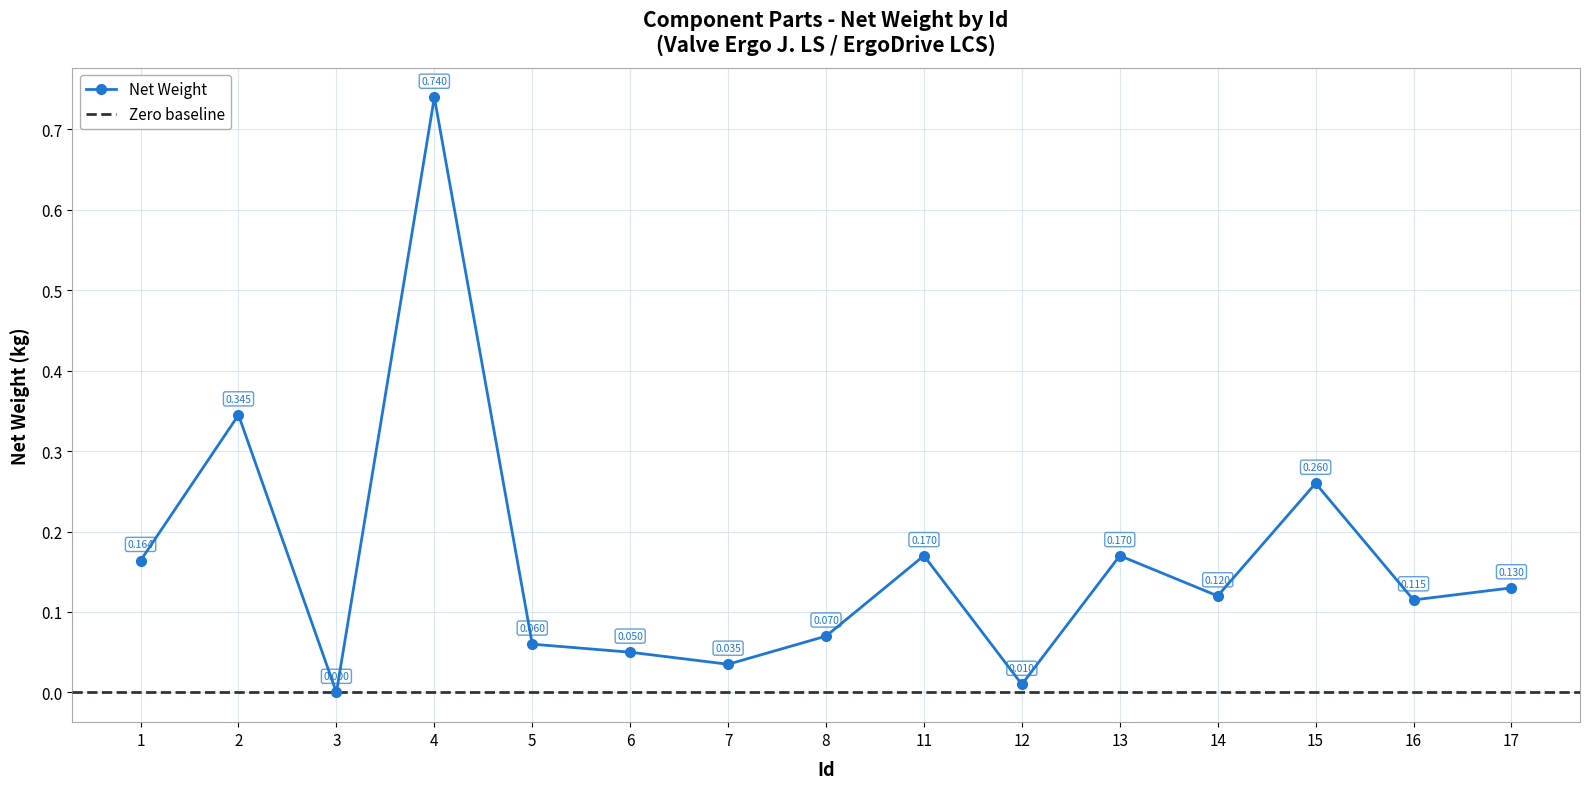

Reading left to right, extract all data points from this chart.

1=0.2	2=0.3	3=0.0	4=0.7	5=0.1	6=0.1	7=0.0	8=0.1	11=0.2	12=0.0	13=0.2	14=0.1	15=0.3	16=0.1	17=0.1